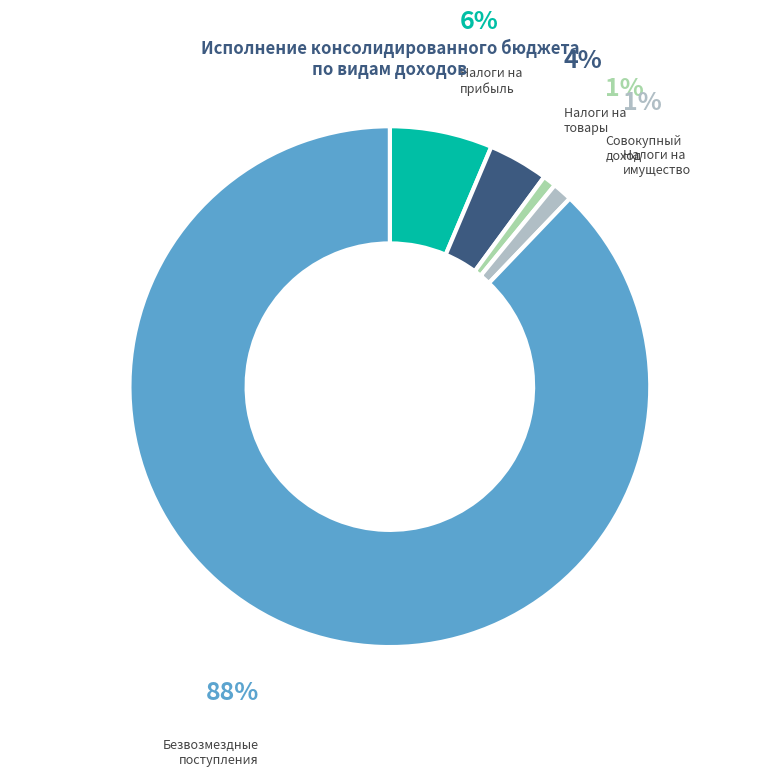

How many segments does this pie chart have?

5